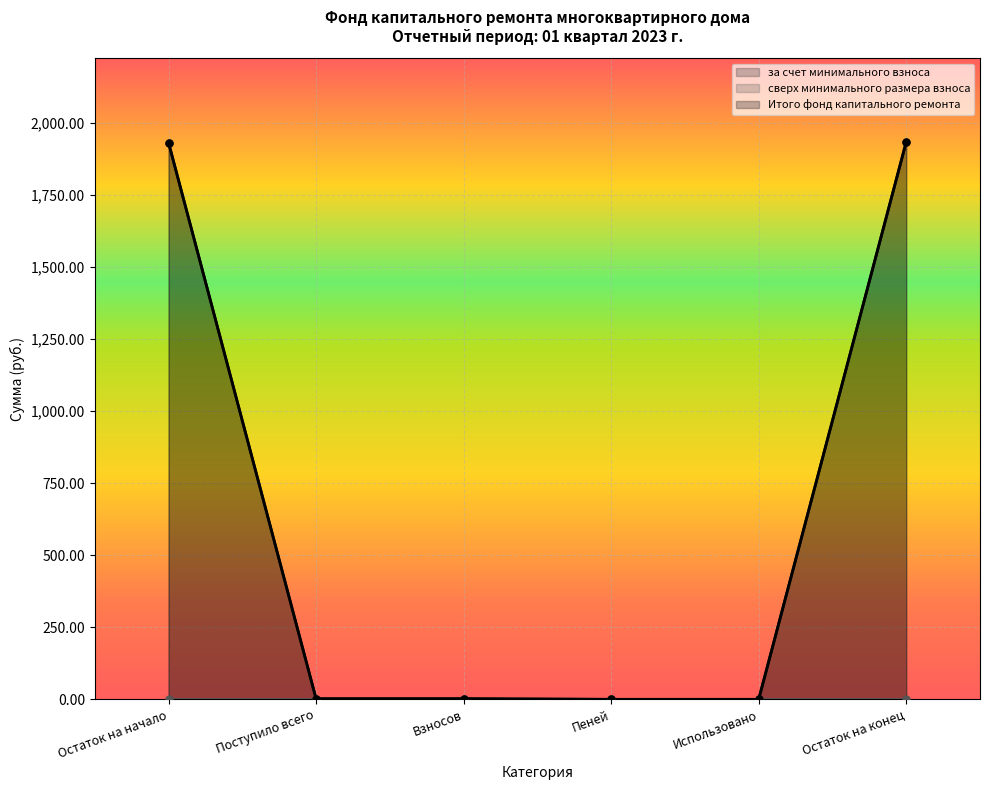

Rank the categories by за счет минимального взноса value from lowest to highest.

Пеней, Использовано, Поступило всего, Взносов, Остаток на начало, Остаток на конец